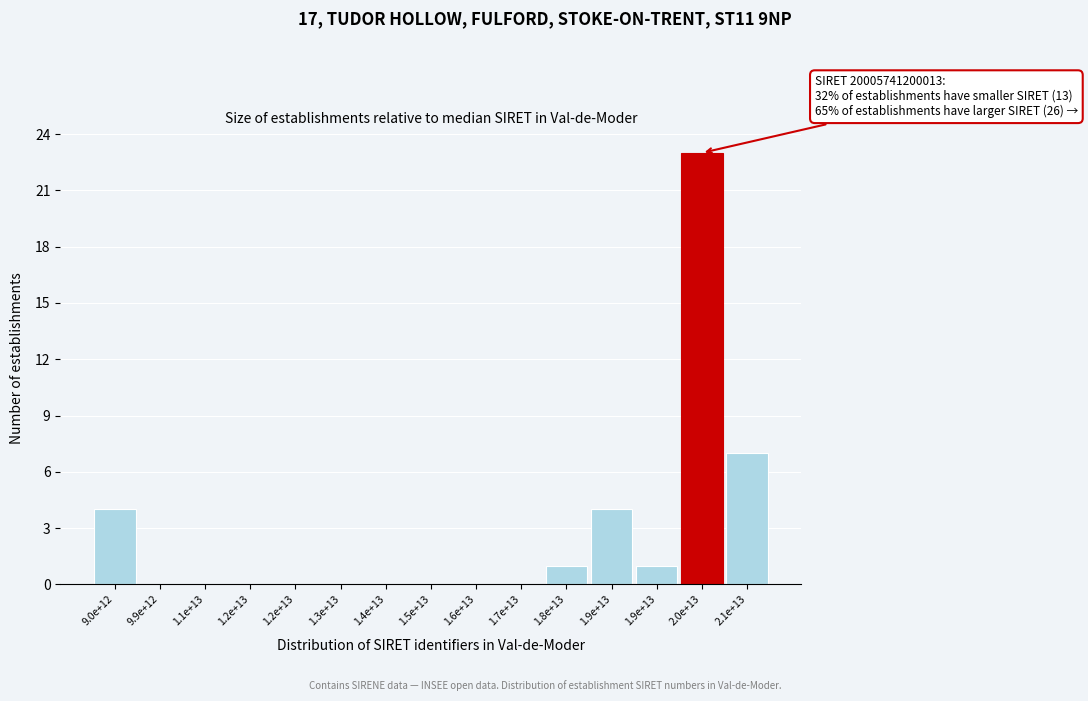

How many distinct data groups are displayed?

1